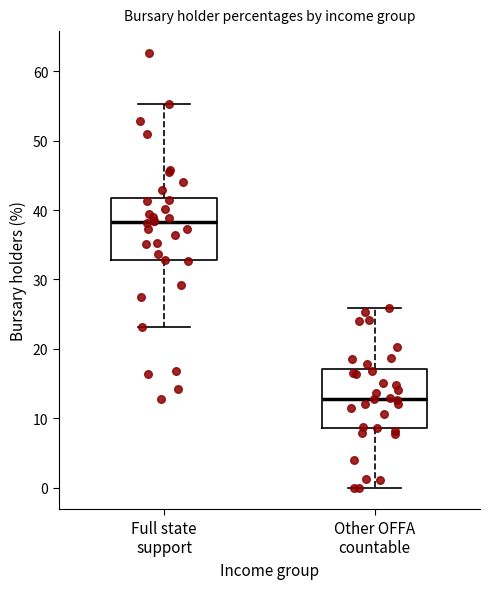

Where does the upper whisker of the box for Other OFFA countable end on the y-axis? The values are not printed on the chart, so give them approximately, as read against the axis.

26